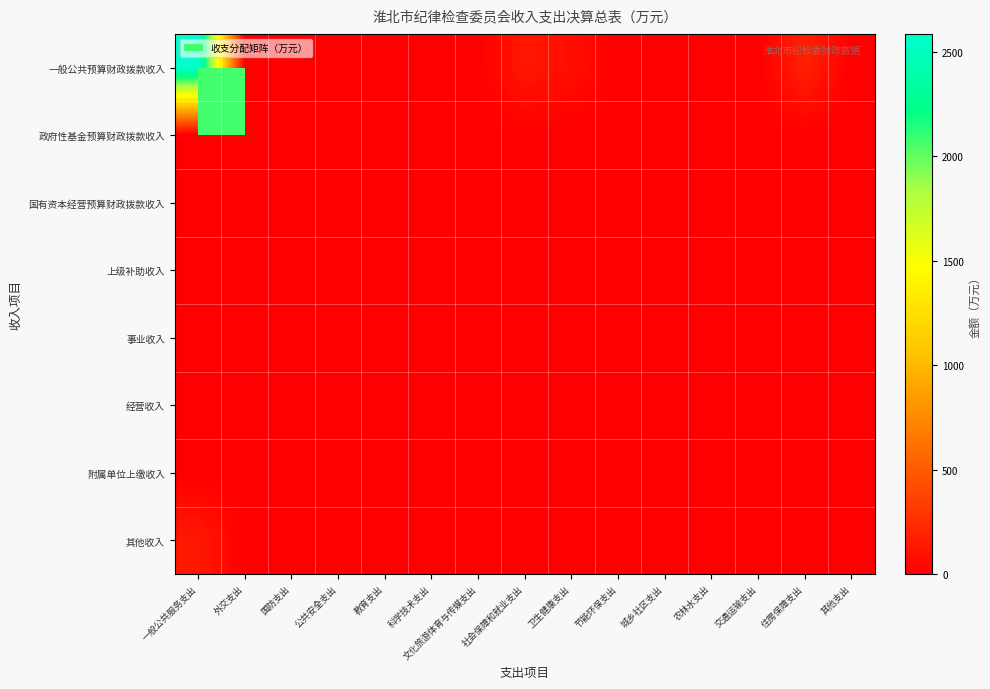

Reading left to right, extract all data points from this chart.

一般公共预算财政拨款收入: 一般公共服务支出=2586.5	外交支出=0.0	国防支出=0.0	公共安全支出=1.8	教育支出=1.3	科学技术支出=0.0	文化旅游体育与传媒支出=0.0	社会保障和就业支出=130.5	卫生健康支出=82.9	节能环保支出=0.8	城乡社区支出=2.2	农林水支出=3.0	交通运输支出=0.0	住房保障支出=183.6	其他支出=0.0
政府性基金预算财政拨款收入: 一般公共服务支出=0.0	外交支出=0.0	国防支出=0.0	公共安全支出=0.0	教育支出=0.0	科学技术支出=0.0	文化旅游体育与传媒支出=0.0	社会保障和就业支出=0.0	卫生健康支出=0.0	节能环保支出=0.0	城乡社区支出=0.0	农林水支出=0.0	交通运输支出=0.0	住房保障支出=0.0	其他支出=0.0
国有资本经营预算财政拨款收入: 一般公共服务支出=0.0	外交支出=0.0	国防支出=0.0	公共安全支出=0.0	教育支出=0.0	科学技术支出=0.0	文化旅游体育与传媒支出=0.0	社会保障和就业支出=0.0	卫生健康支出=0.0	节能环保支出=0.0	城乡社区支出=0.0	农林水支出=0.0	交通运输支出=0.0	住房保障支出=0.0	其他支出=0.0
上级补助收入: 一般公共服务支出=0.0	外交支出=0.0	国防支出=0.0	公共安全支出=0.0	教育支出=0.0	科学技术支出=0.0	文化旅游体育与传媒支出=0.0	社会保障和就业支出=0.0	卫生健康支出=0.0	节能环保支出=0.0	城乡社区支出=0.0	农林水支出=0.0	交通运输支出=0.0	住房保障支出=0.0	其他支出=0.0
事业收入: 一般公共服务支出=0.0	外交支出=0.0	国防支出=0.0	公共安全支出=0.0	教育支出=0.0	科学技术支出=0.0	文化旅游体育与传媒支出=0.0	社会保障和就业支出=0.0	卫生健康支出=0.0	节能环保支出=0.0	城乡社区支出=0.0	农林水支出=0.0	交通运输支出=0.0	住房保障支出=0.0	其他支出=0.0
经营收入: 一般公共服务支出=0.0	外交支出=0.0	国防支出=0.0	公共安全支出=0.0	教育支出=0.0	科学技术支出=0.0	文化旅游体育与传媒支出=0.0	社会保障和就业支出=0.0	卫生健康支出=0.0	节能环保支出=0.0	城乡社区支出=0.0	农林水支出=0.0	交通运输支出=0.0	住房保障支出=0.0	其他支出=0.0
附属单位上缴收入: 一般公共服务支出=0.0	外交支出=0.0	国防支出=0.0	公共安全支出=0.0	教育支出=0.0	科学技术支出=0.0	文化旅游体育与传媒支出=0.0	社会保障和就业支出=0.0	卫生健康支出=0.0	节能环保支出=0.0	城乡社区支出=0.0	农林水支出=0.0	交通运输支出=0.0	住房保障支出=0.0	其他支出=0.0
其他收入: 一般公共服务支出=138.3	外交支出=0.0	国防支出=0.0	公共安全支出=0.1	教育支出=0.1	科学技术支出=0.0	文化旅游体育与传媒支出=0.0	社会保障和就业支出=7.0	卫生健康支出=4.4	节能环保支出=0.0	城乡社区支出=0.1	农林水支出=0.2	交通运输支出=0.0	住房保障支出=9.8	其他支出=0.0